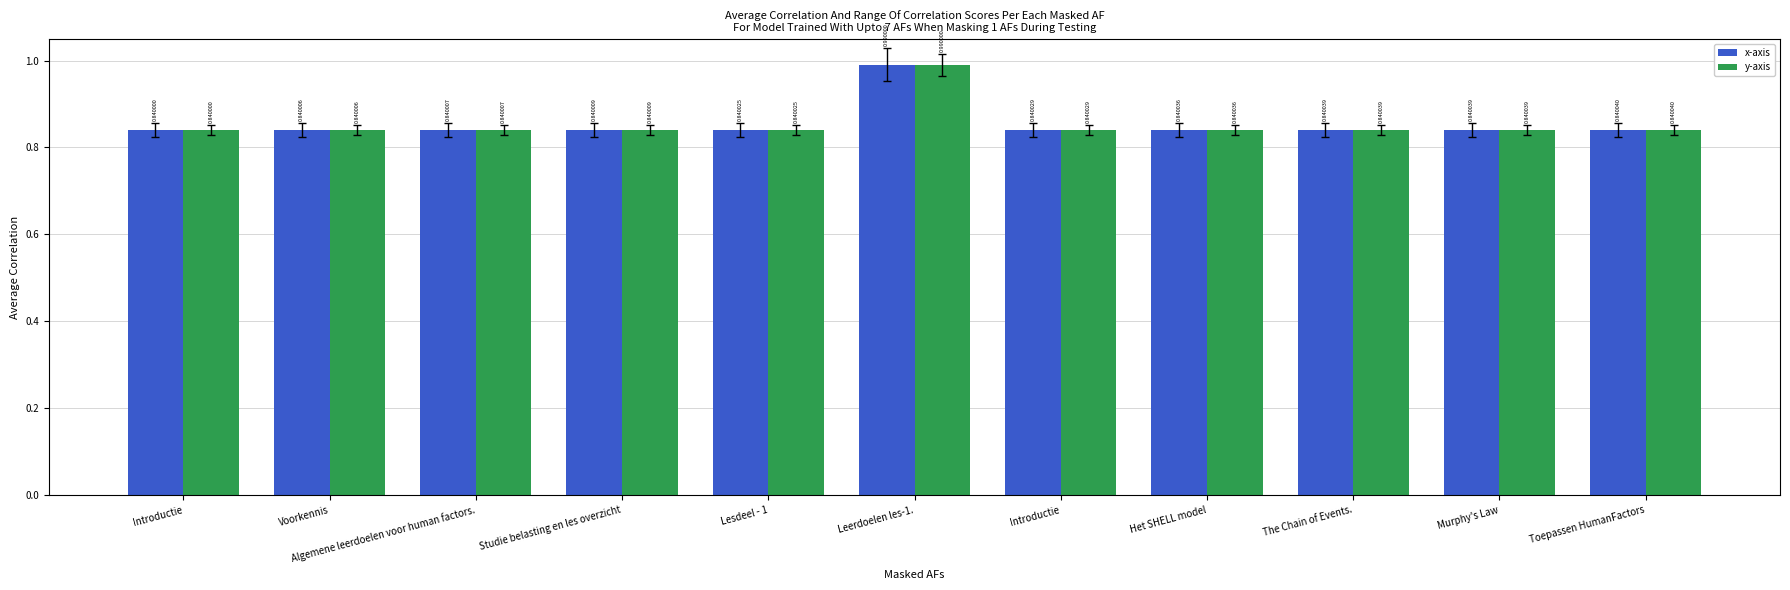

What is the sum of the x-axis values at Murphy's Law and Studie belasting en les overzicht?

1.7